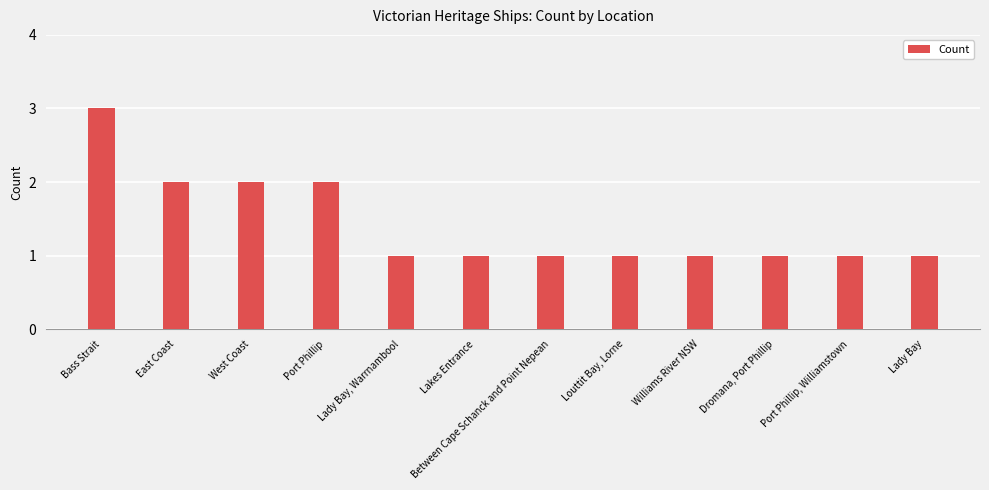

What is the difference between the maximum and minimum values?

2